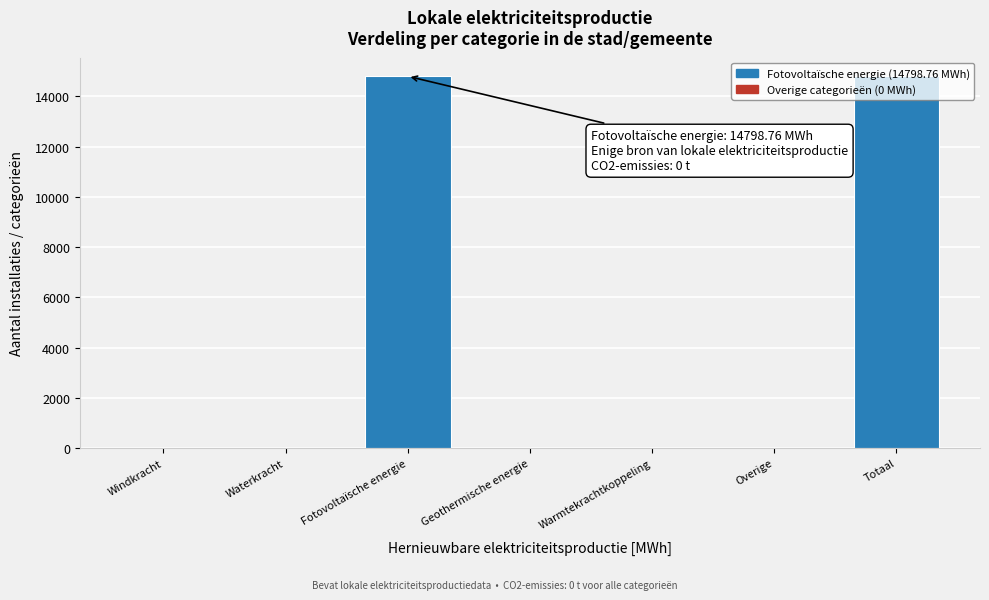

What is the change in value from Warmtekrachtkoppeling to Totaal?

+14798.8